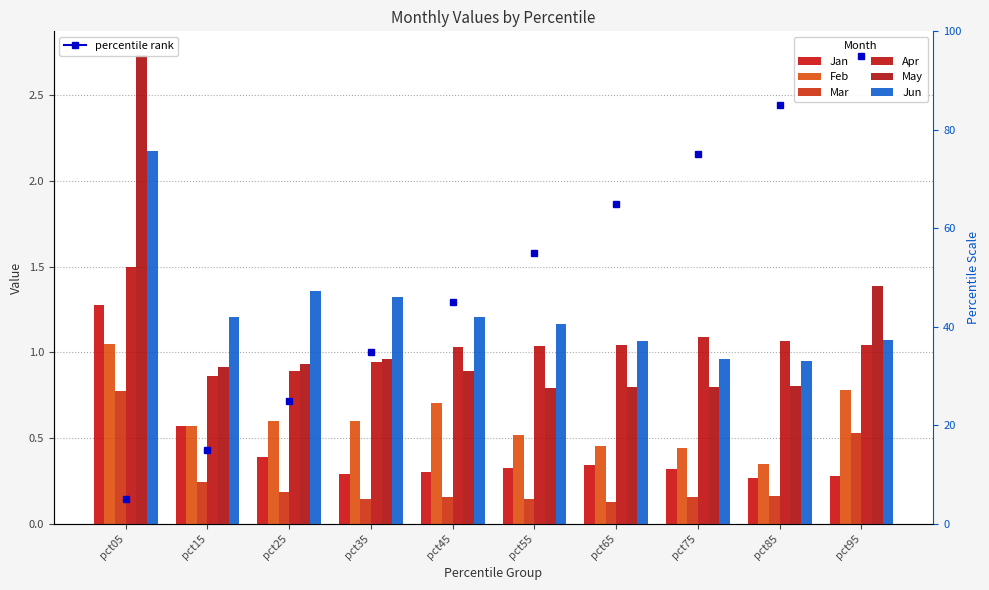

Reading left to right, what are all the values shown in this chart?

Jan: pct05=1.3	pct15=0.6	pct25=0.4	pct35=0.3	pct45=0.3	pct55=0.3	pct65=0.3	pct75=0.3	pct85=0.3	pct95=0.3
Feb: pct05=1.0	pct15=0.6	pct25=0.6	pct35=0.6	pct45=0.7	pct55=0.5	pct65=0.5	pct75=0.4	pct85=0.3	pct95=0.8
Mar: pct05=0.8	pct15=0.2	pct25=0.2	pct35=0.1	pct45=0.2	pct55=0.1	pct65=0.1	pct75=0.2	pct85=0.2	pct95=0.5
Apr: pct05=1.5	pct15=0.9	pct25=0.9	pct35=0.9	pct45=1.0	pct55=1.0	pct65=1.0	pct75=1.1	pct85=1.1	pct95=1.0
May: pct05=2.7	pct15=0.9	pct25=0.9	pct35=1.0	pct45=0.9	pct55=0.8	pct65=0.8	pct75=0.8	pct85=0.8	pct95=1.4
Jun: pct05=2.2	pct15=1.2	pct25=1.4	pct35=1.3	pct45=1.2	pct55=1.2	pct65=1.1	pct75=1.0	pct85=1.0	pct95=1.1